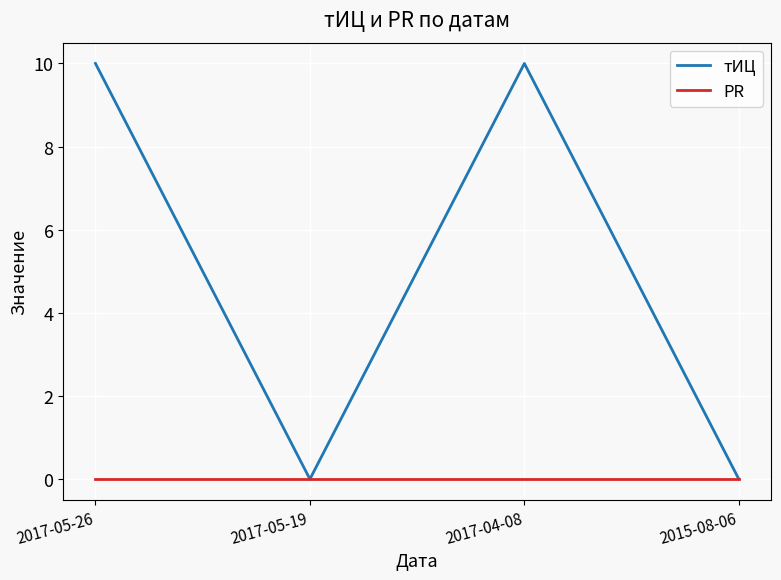

Reading left to right, transcribe all the data shown in this chart.

тИЦ: 2017-05-26=10	2017-05-19=0	2017-04-08=10	2015-08-06=0
PR: 2017-05-26=0	2017-05-19=0	2017-04-08=0	2015-08-06=0